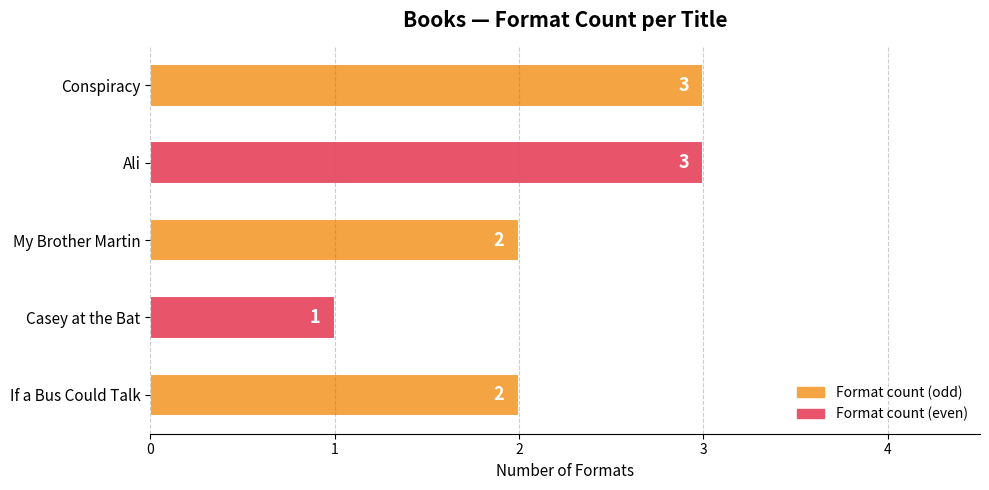

How many values are between 2 and 3?

4